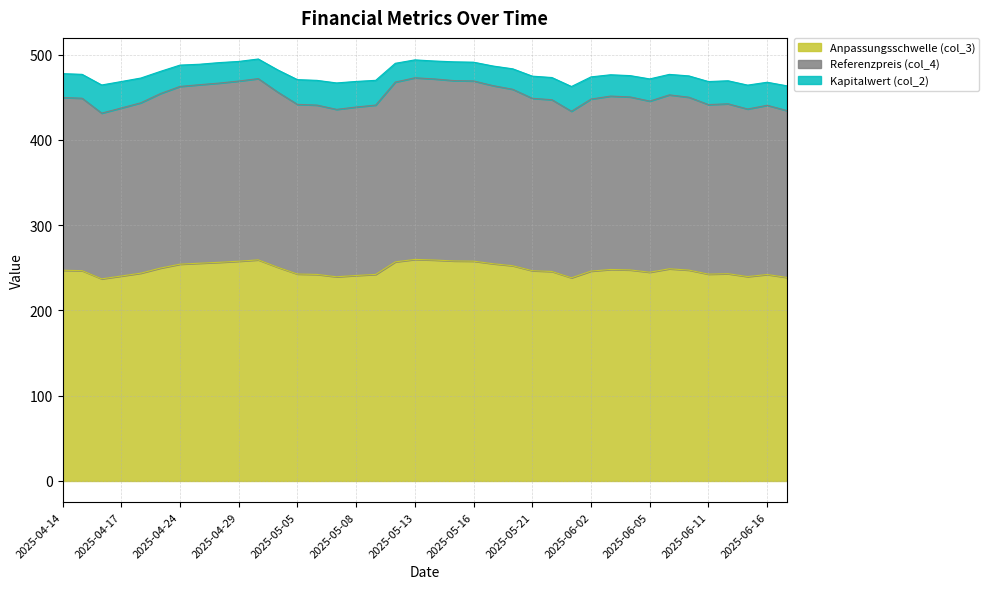

What is the highest value of the Anpassungsschwelle (col_3) series?

259.8